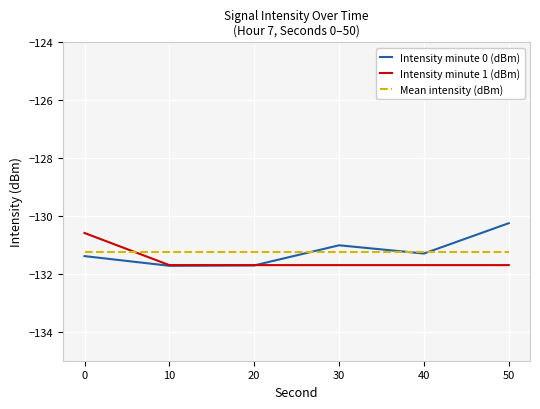

What is the sum of all Intensity minute 0 (dBm) values?

-787.4